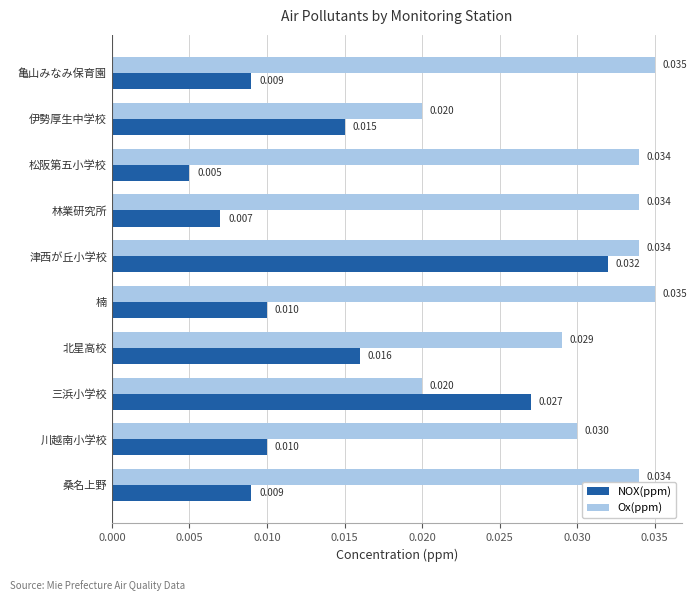

Where is NOX(ppm) nearest to the value 0?

松阪第五小学校